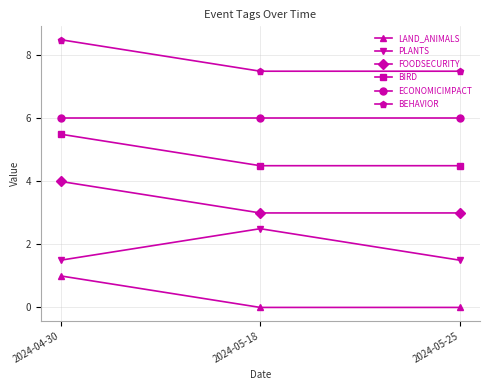

The ECONOMICIMPACT series shows 6.0 at 2024-05-25. True or false?

True